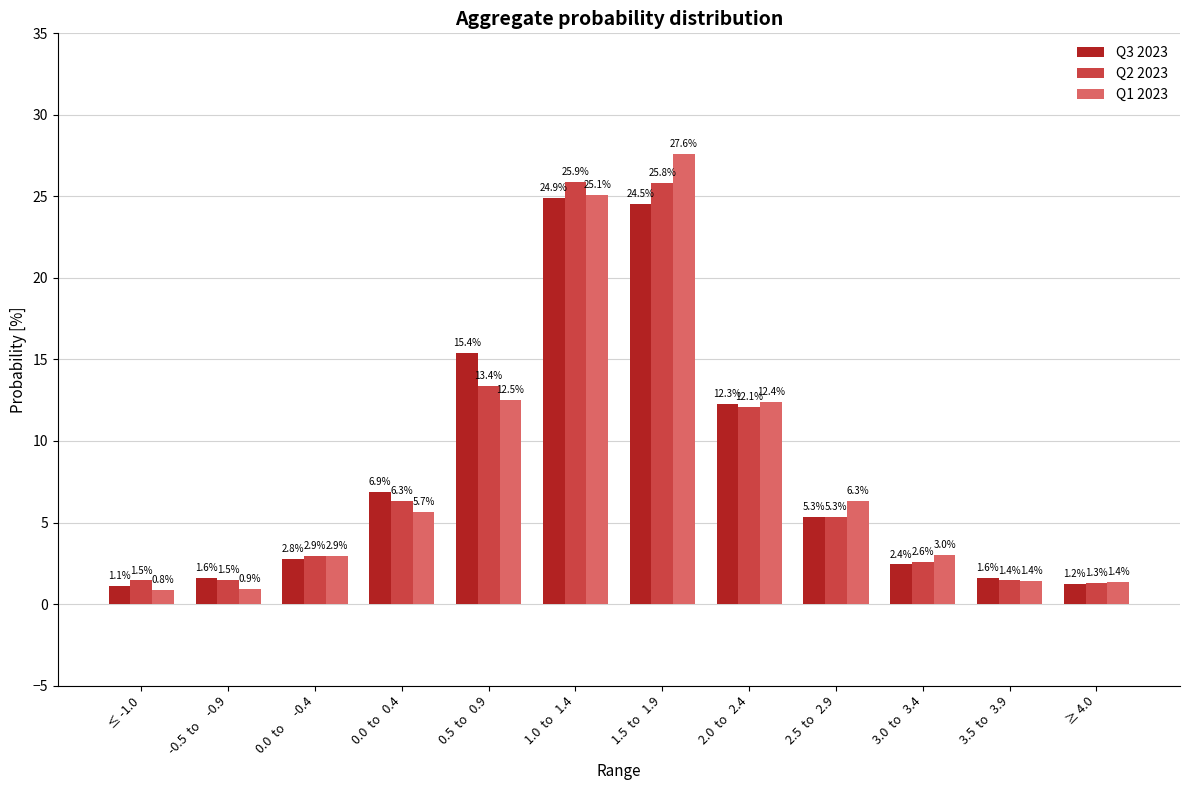

What is the difference between the Q1 2023 values at 0.5  to   0.9 and 1.5  to   1.9?

15.1